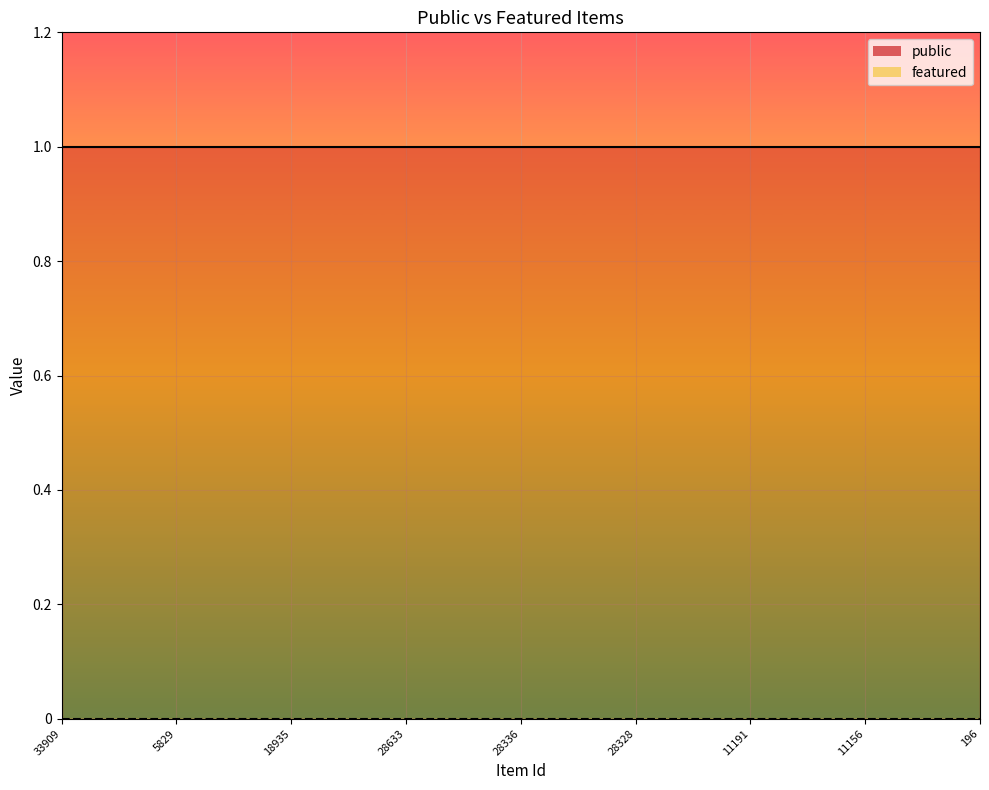

Reading left to right, list all the values displayed in this chart.

public: 33909=1	33905=1	5830=1	5829=1	11830=1	11829=1	18935=1	29507=1	28639=1	28633=1	28632=1	28631=1	28336=1	28330=1	28329=1	28328=1	11193=1	11192=1	11191=1	11190=1	11188=1	11156=1	11024=1	10979=1	196=1
featured: 33909=0	33905=0	5830=0	5829=0	11830=0	11829=0	18935=0	29507=0	28639=0	28633=0	28632=0	28631=0	28336=0	28330=0	28329=0	28328=0	11193=0	11192=0	11191=0	11190=0	11188=0	11156=0	11024=0	10979=0	196=0